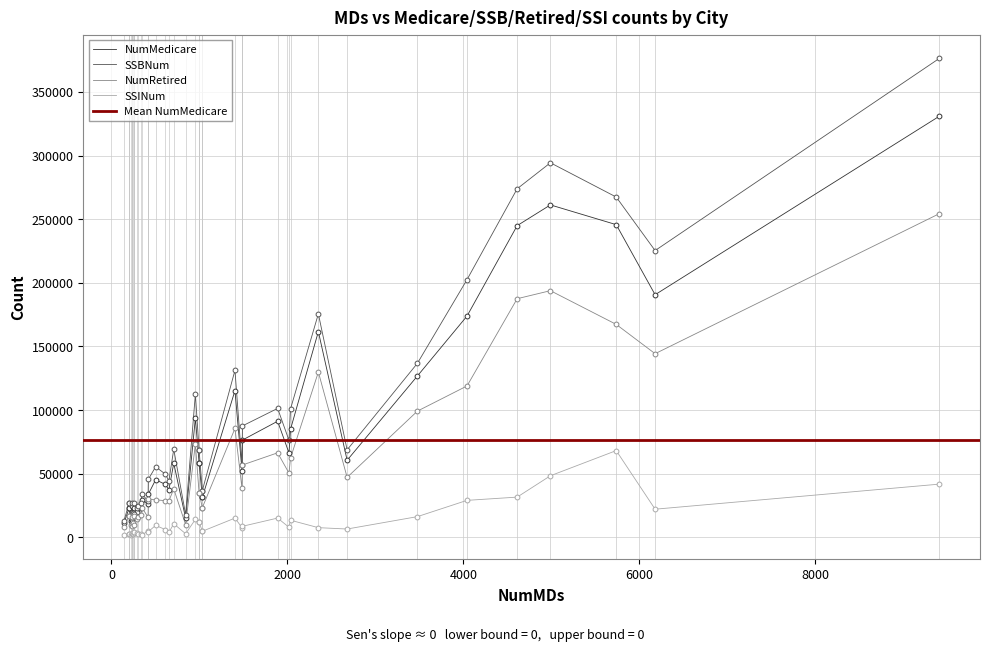

Which series reaches the maximum Y coordinate?

SSBNum